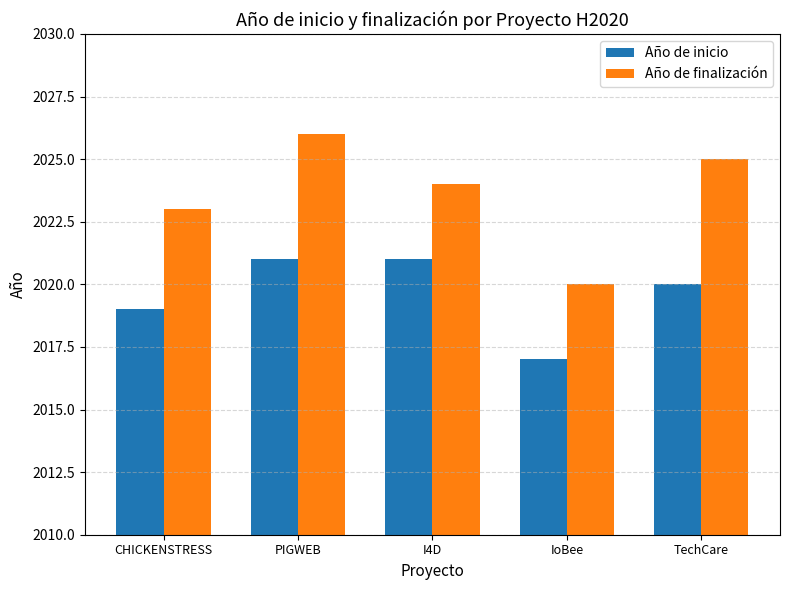

At which category does the chart reach its minimum across all series?

IoBee